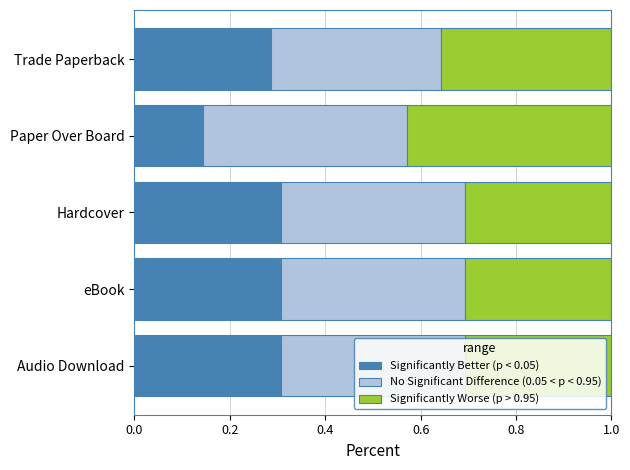

True or false: Significantly Better (p < 0.05) has a value of 0.2 at eBook.

False